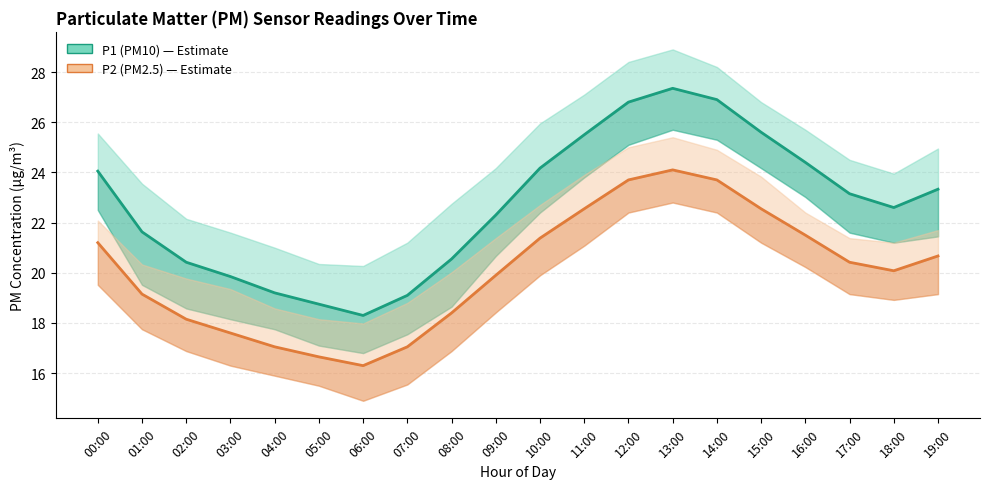

True or false: P2 (PM2.5) has more than 0 points higher than both neighbors.

True